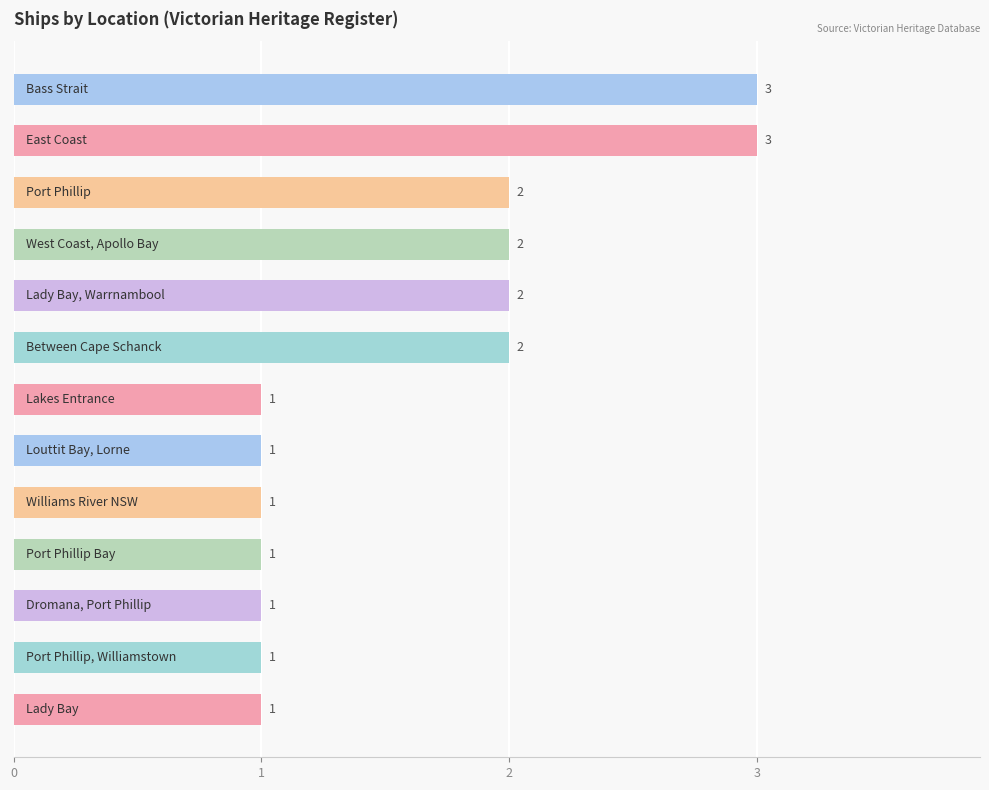

How many values are between 1 and 2?

11